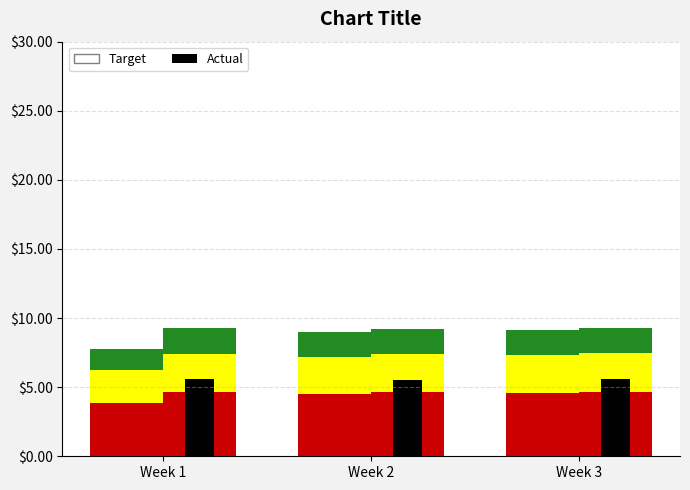

What is the highest value of the Target series?

4.6